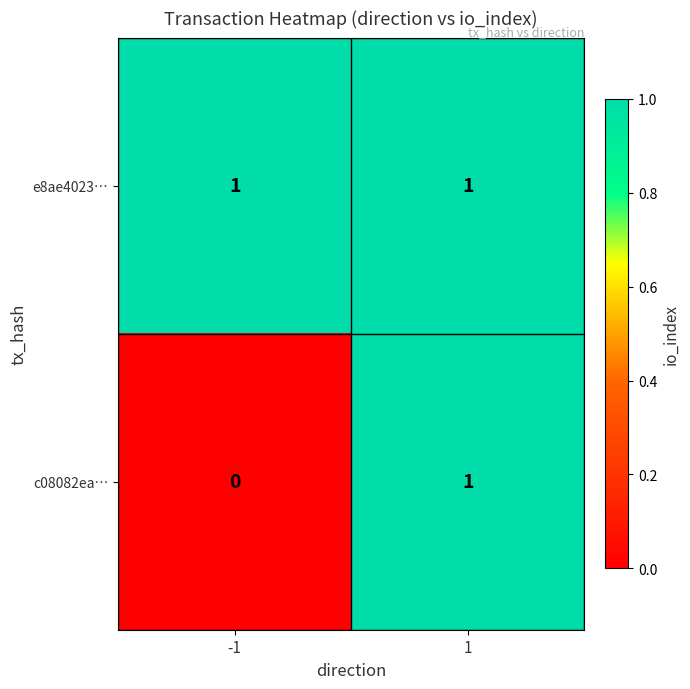

Reading left to right, transcribe all the data shown in this chart.

e8ae4023…: -1=1	1=1
c08082ea…: -1=0	1=1